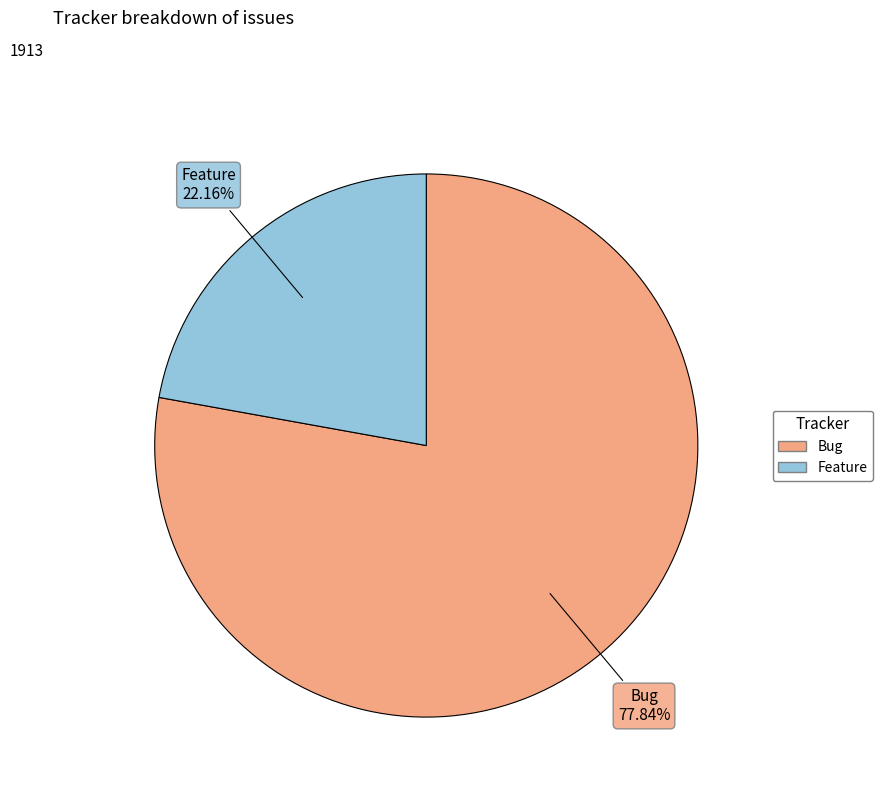

What percentage is the Bug slice, to the nearest percent?

78%